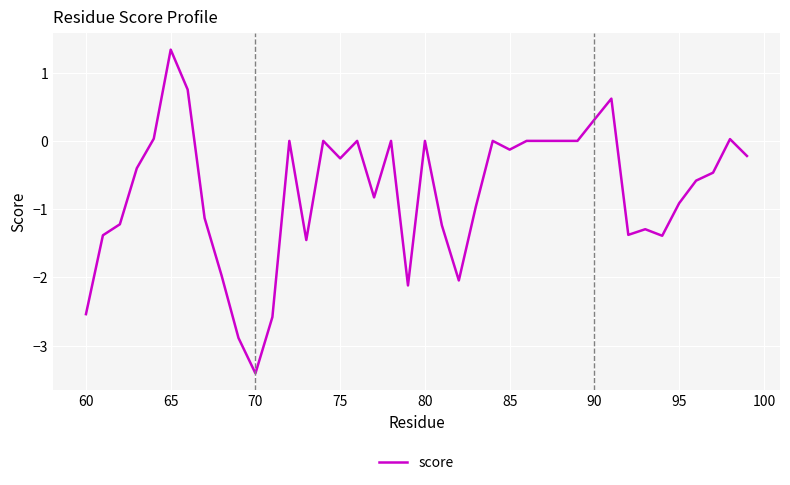

What is the minimum value shown in the chart?

-3.4